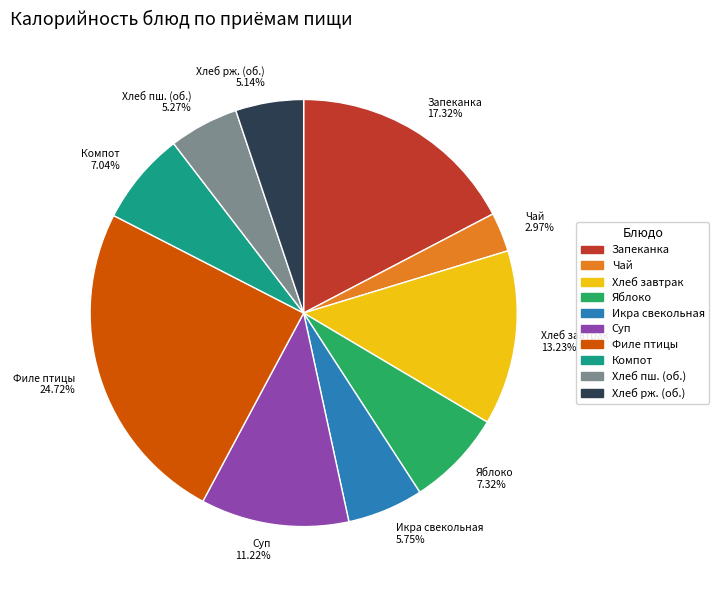

Which category has the smallest portion of the pie?

Чай